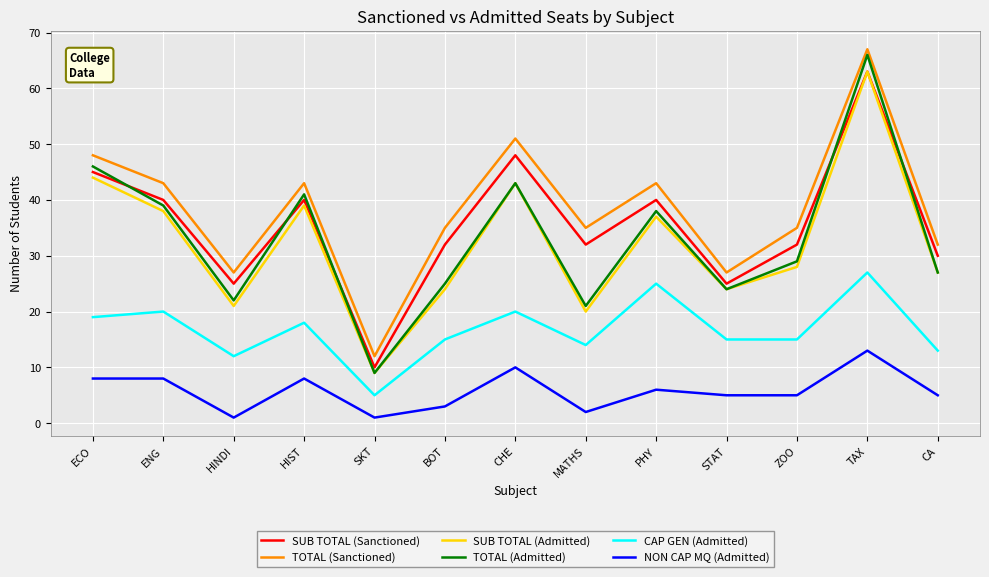

Is it true that SUB TOTAL (Admitted) equals 28 at ZOO?

True